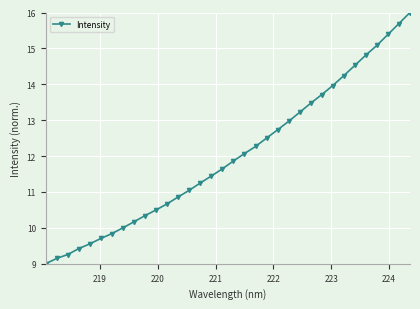

Is this an area chart (filled region under the line)?

No